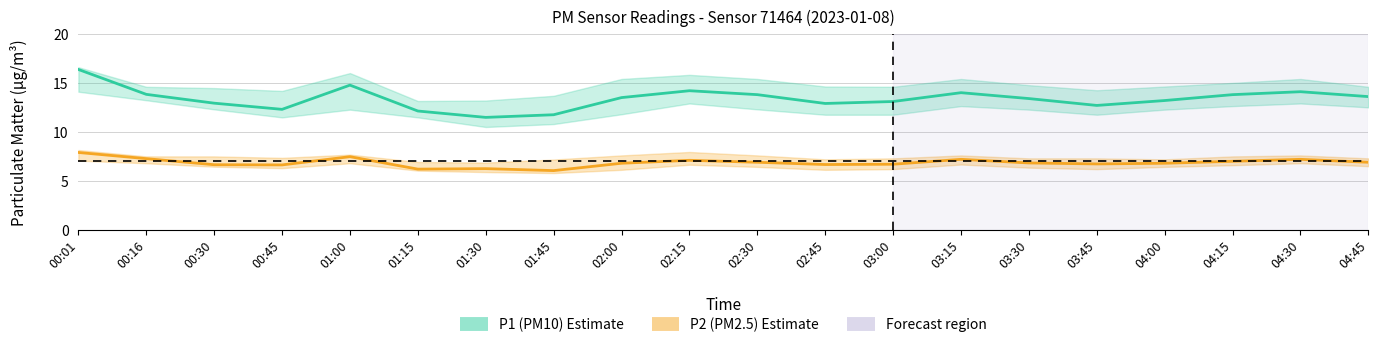

What is the label of the 14th point from the right?

01:30